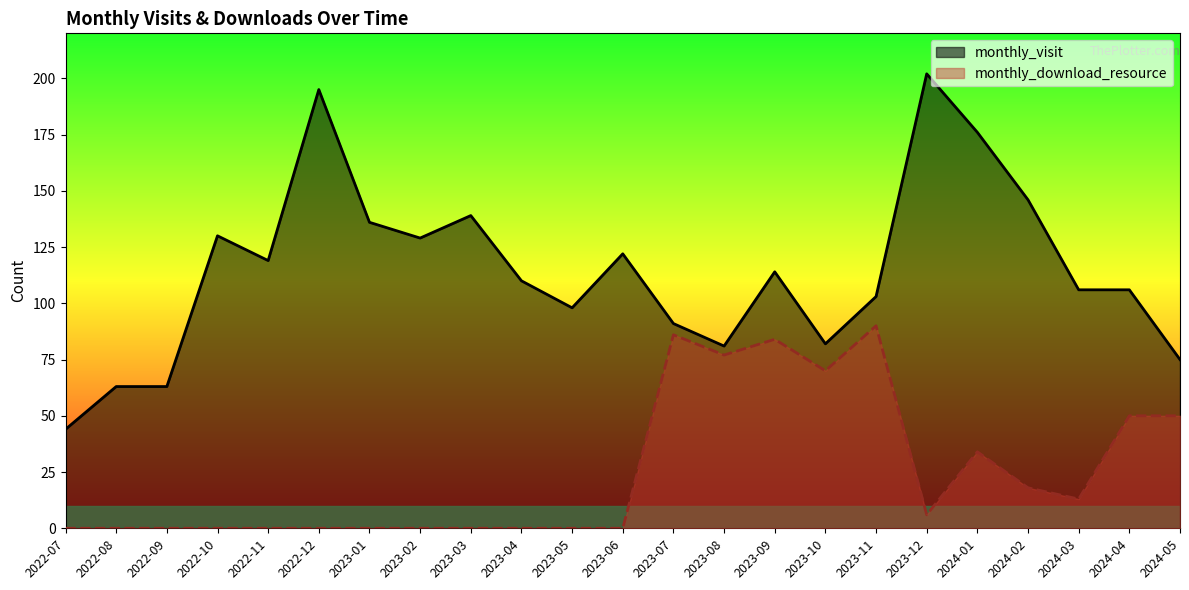

True or false: monthly_visit has a value of 30 at 2022-07.

False